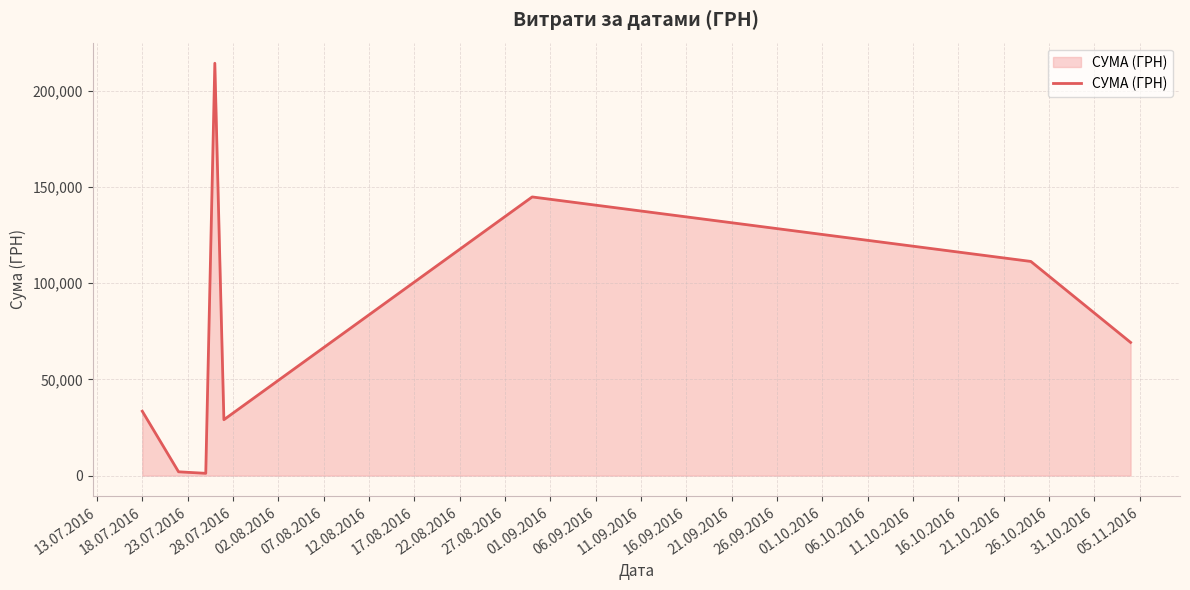

What is the maximum value shown in the chart?

214373.3